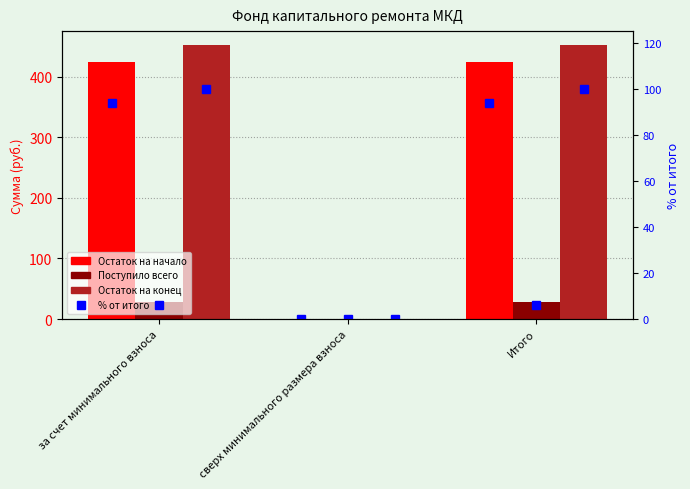

Which label corresponds to the largest value in the chart?

за счет минимального взноса